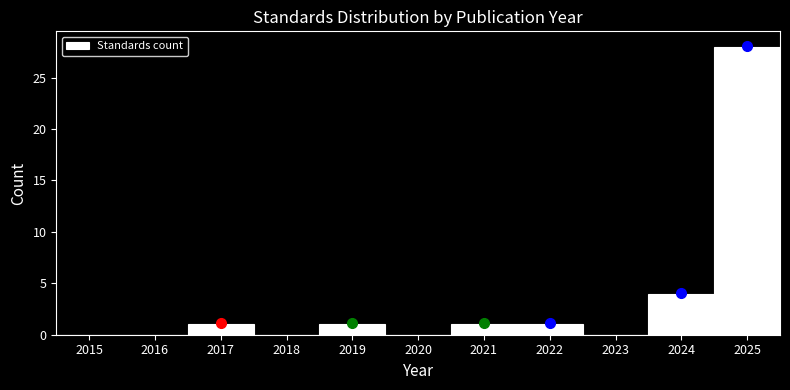

Over which range of the x-axis is the bar tallest?

2024.5 to 2025.5